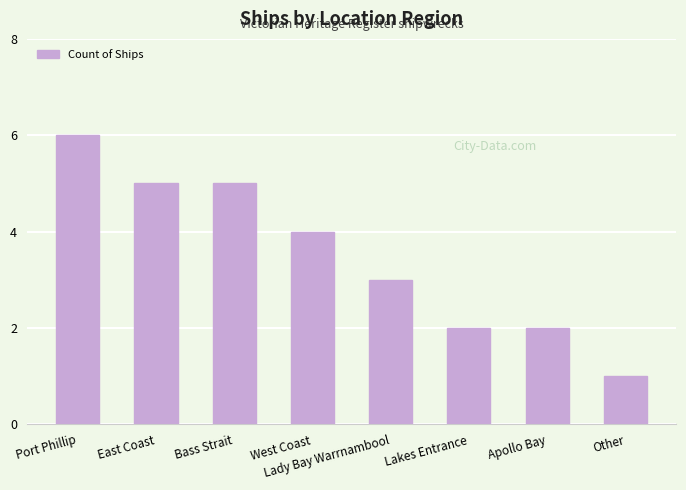

Which label corresponds to the largest value in the chart?

Port Phillip